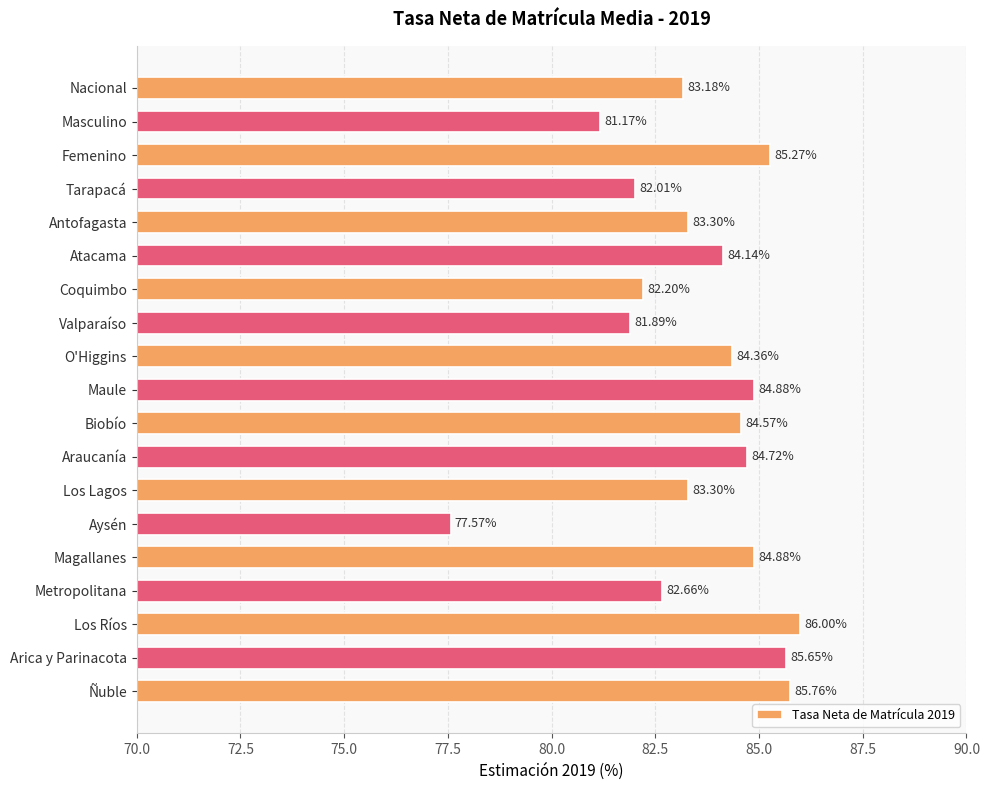

Count the number of values greater than 84.

10